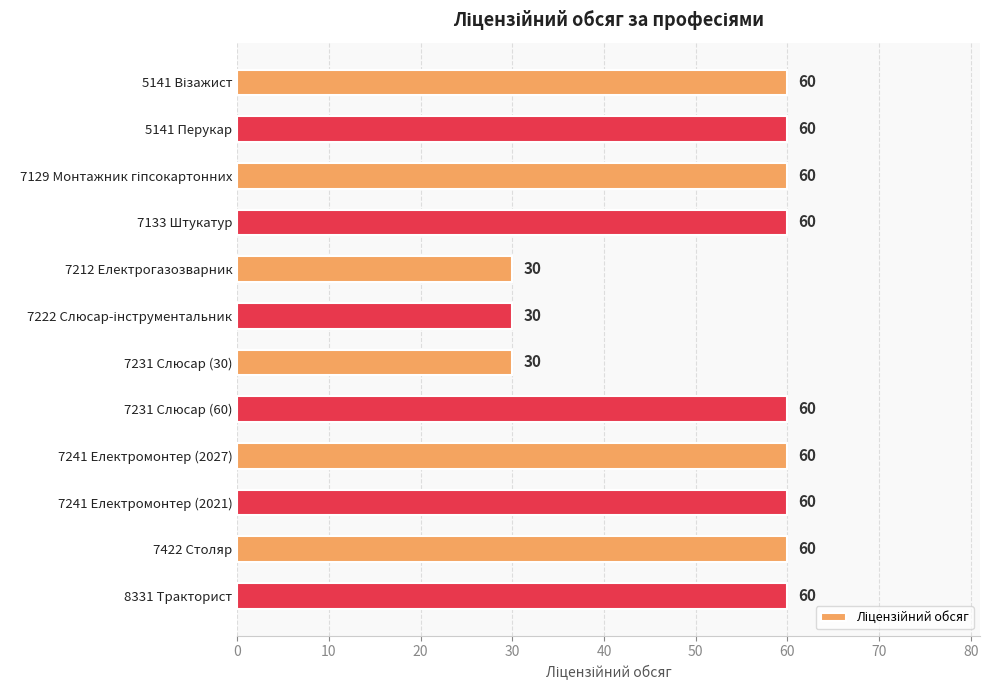

What is the difference between the maximum and minimum values?

30